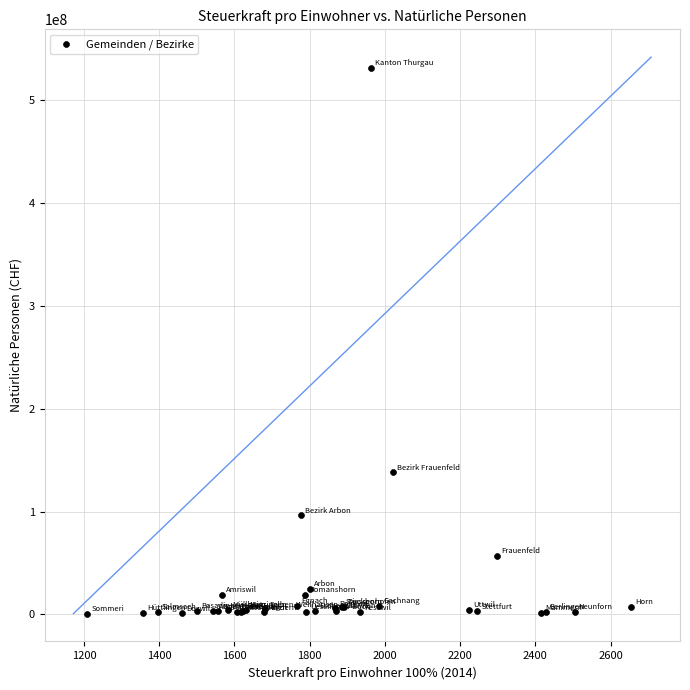

What Y value in the scatter plot is closest to 266013276?

138073103.5